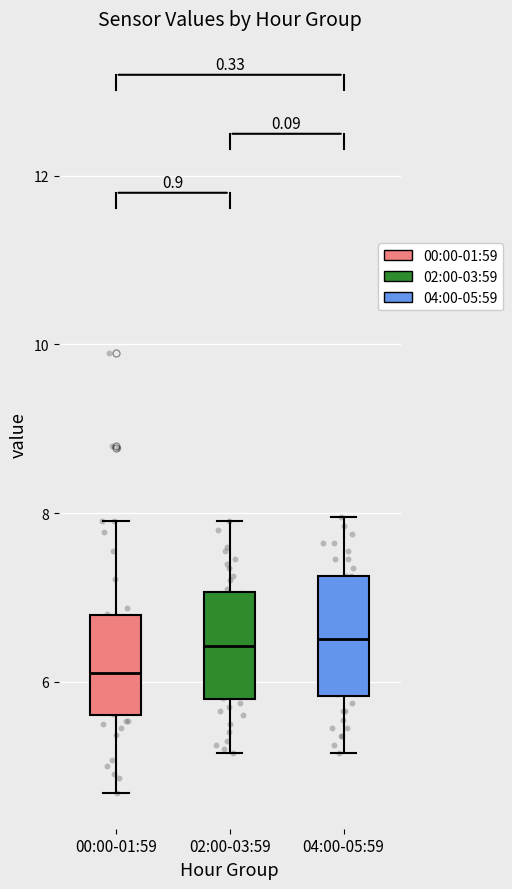

Reading left to right, read every box against the y-axis: the position of its median line, the range the box covers, and the ends of its whiskers. The values are not printed on the chart, so give them approximately, as read against the axis.

00:00-01:59: median 6.2, box 5.6 to 6.8, whiskers 4.6 to 8.0
02:00-03:59: median 6.4, box 5.8 to 7.0, whiskers 5.2 to 8.0
04:00-05:59: median 6.6, box 5.8 to 7.2, whiskers 5.2 to 8.0